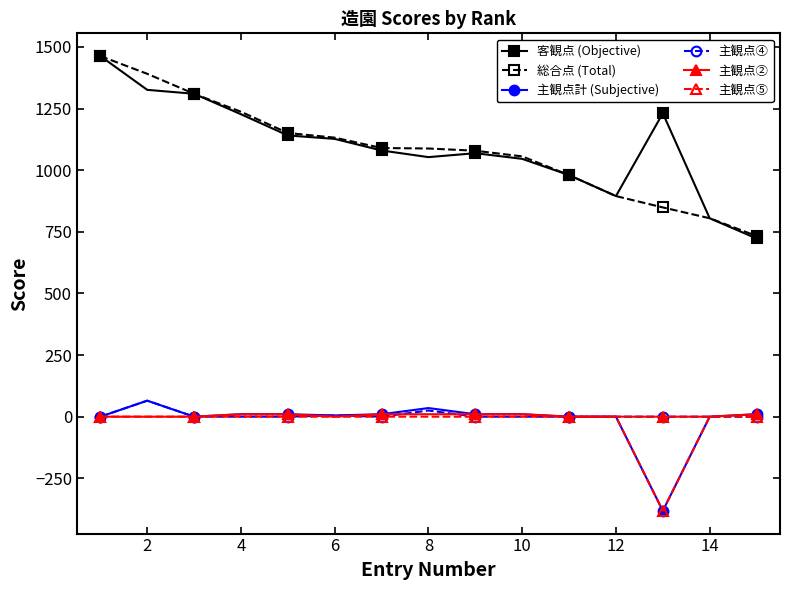

What is the smallest value displayed?

-382